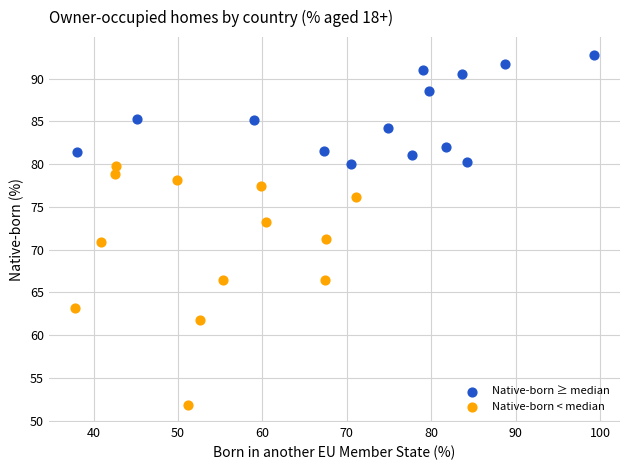

Which series contains the highest Y value?

Native-born ≥ median